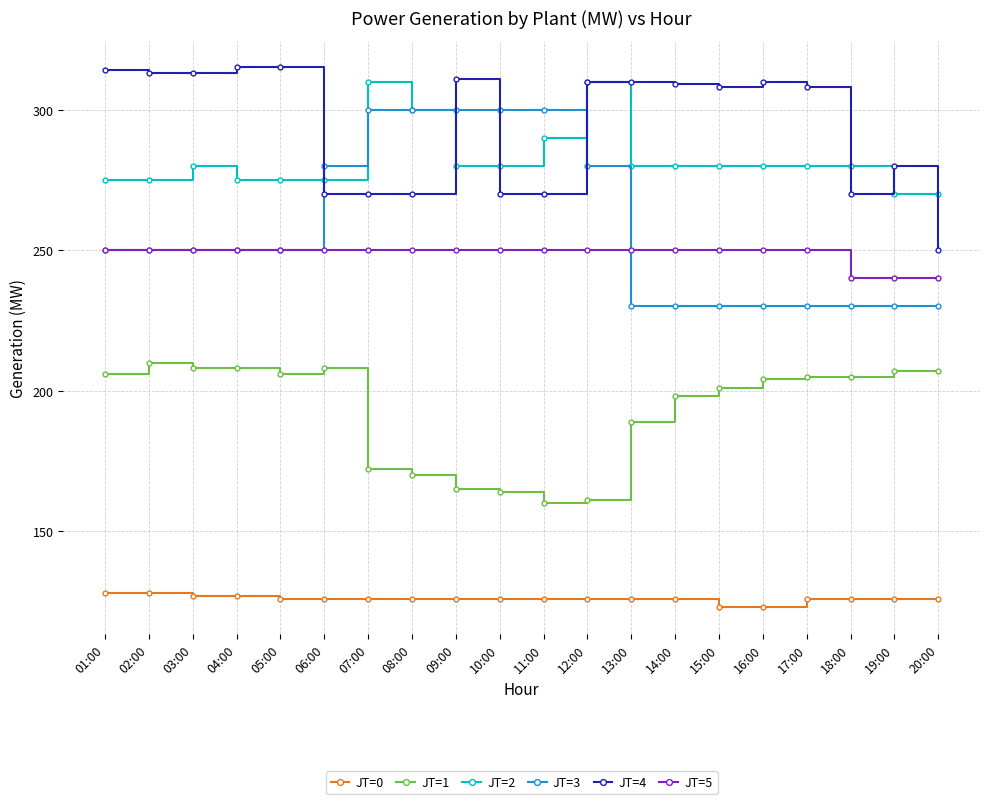

What value does the JT=5 series have at 18:00, to the nearest 5?

240